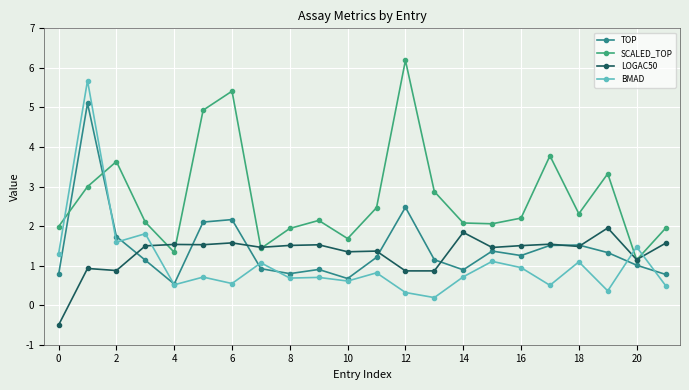

How many intersections are there between BMAD and TOP?

7